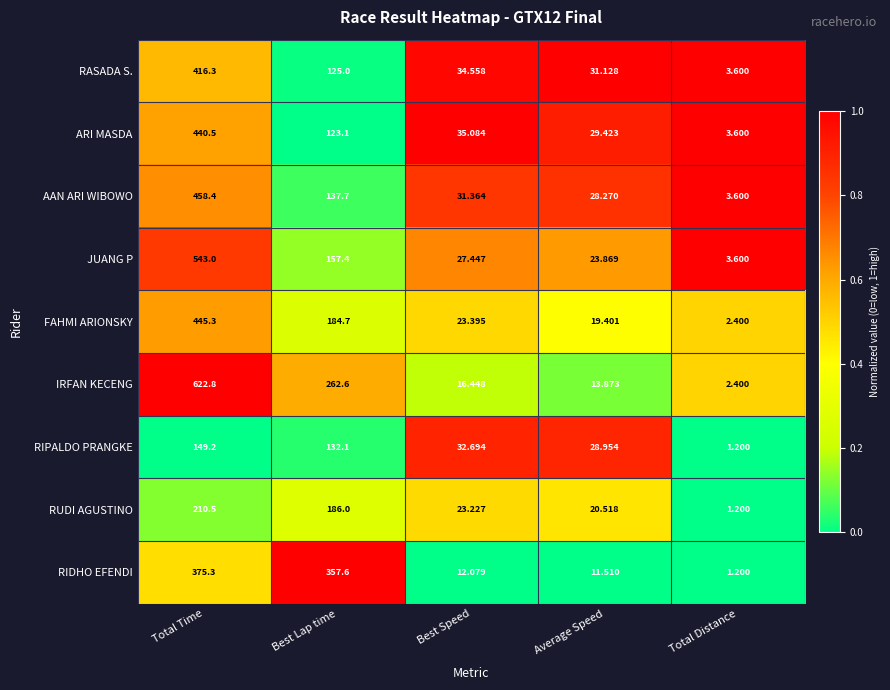

Which series has the largest total across all categories?

IRFAN KECENG